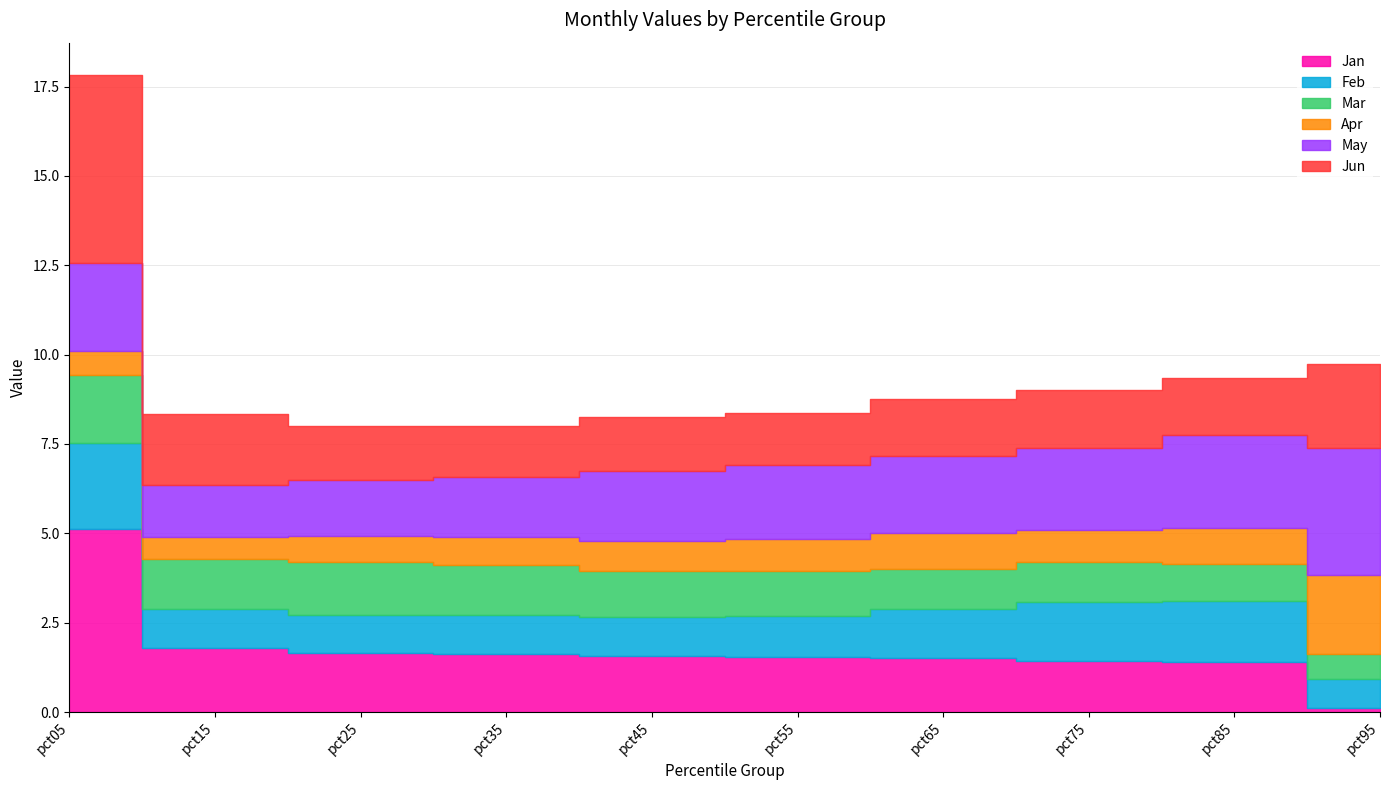

Which category has the lowest value across all series?

pct95